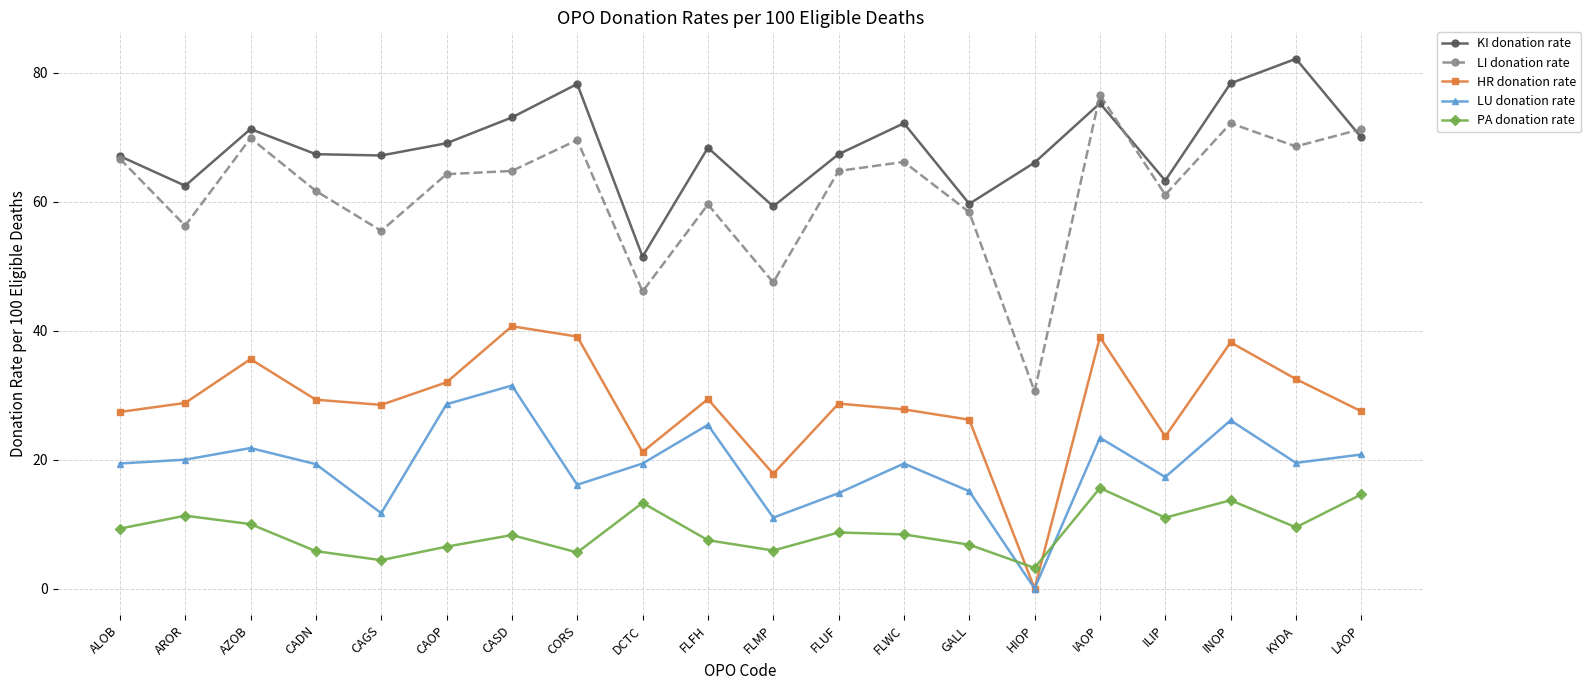

Which series has the largest total across all categories?

KI donation rate